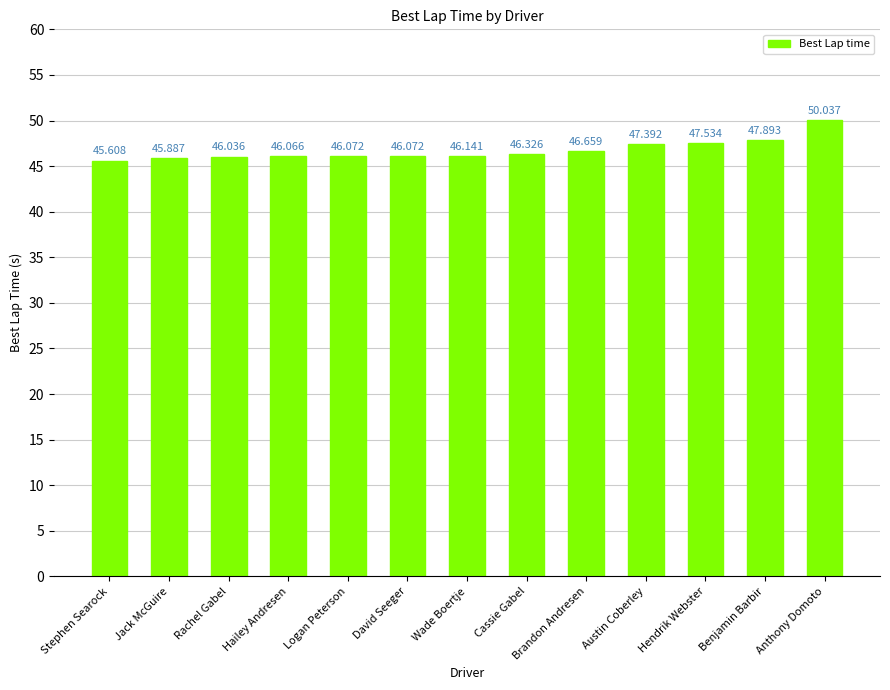

The value at Brandon Andresen is 63.5. True or false?

False